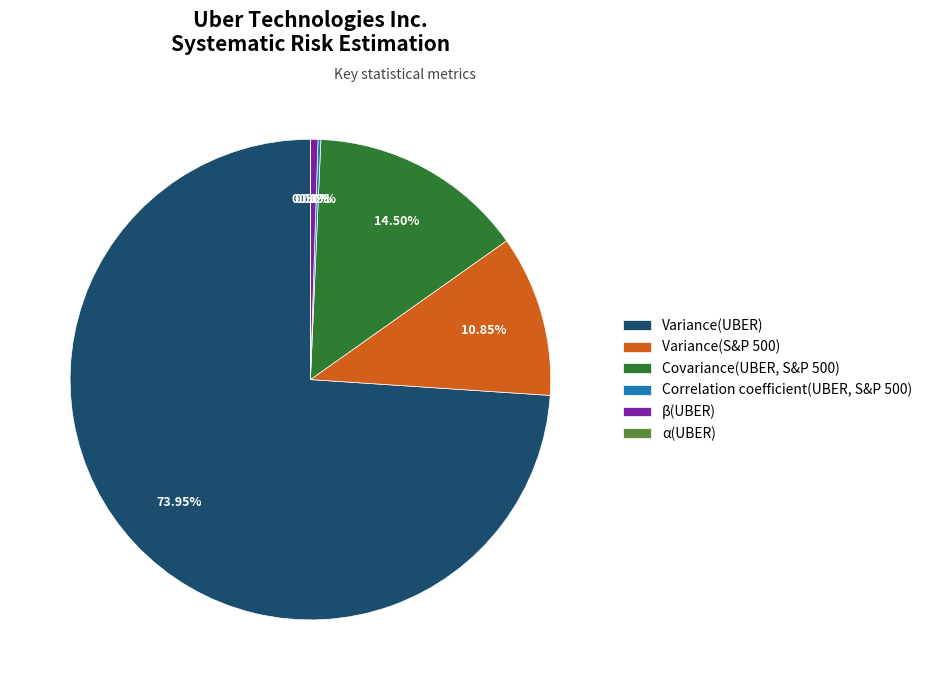

What is the largest slice in the pie chart?

Variance(UBER)